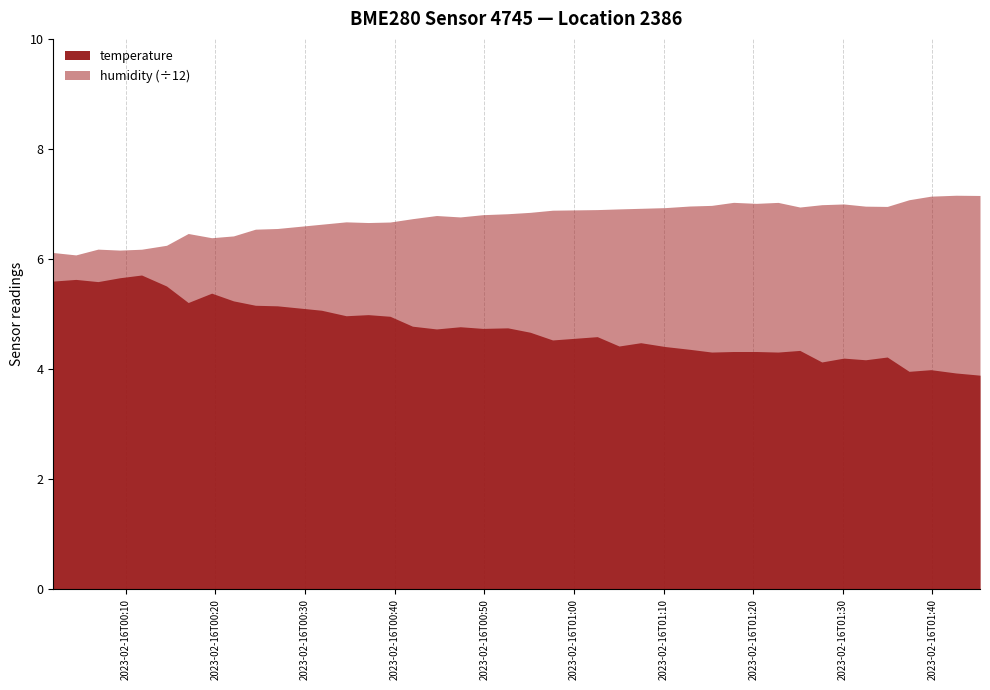

What is the maximum value shown in the chart?

7.2